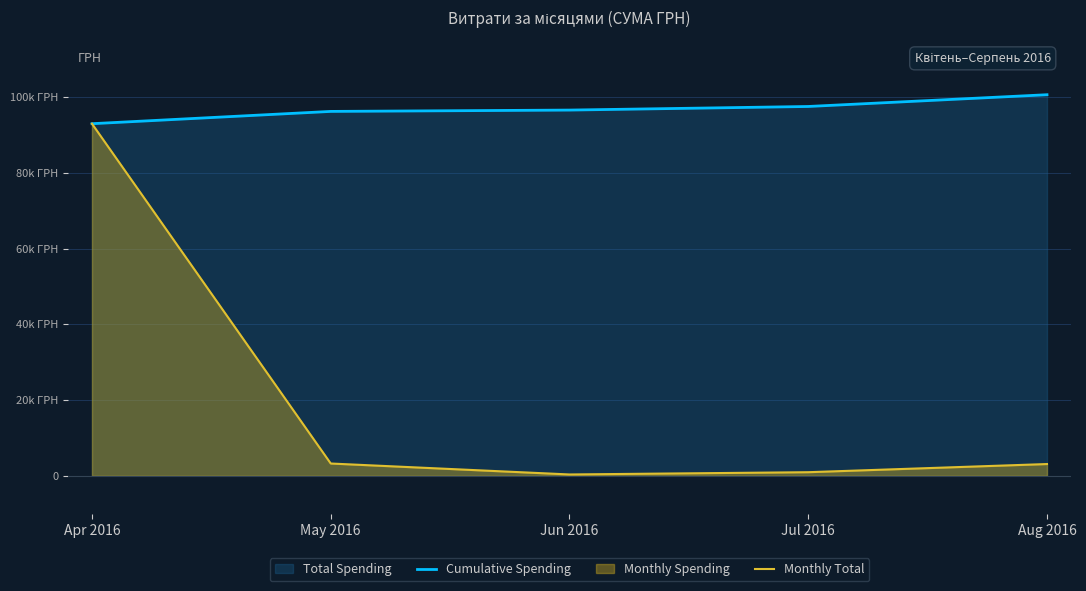

What is the label of the 5th point from the right?

Apr 2016